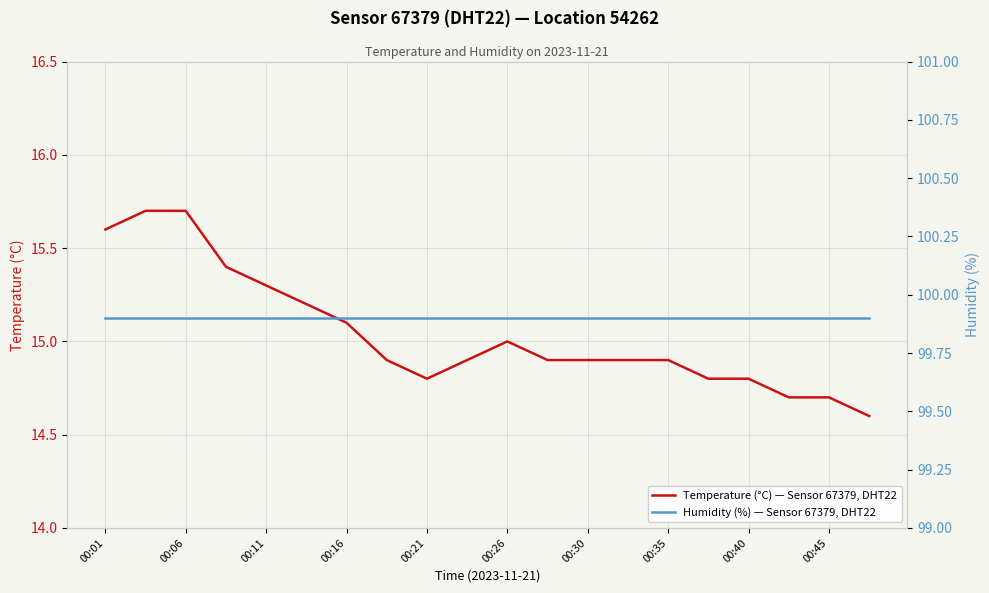

The value of Temperature (°C) — Sensor 67379, DHT22 at 00:40 is 8.5. True or false?

False